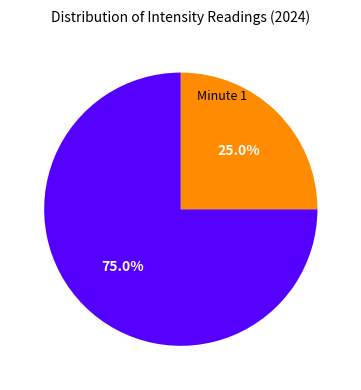

Count the number of slices in the pie.

2